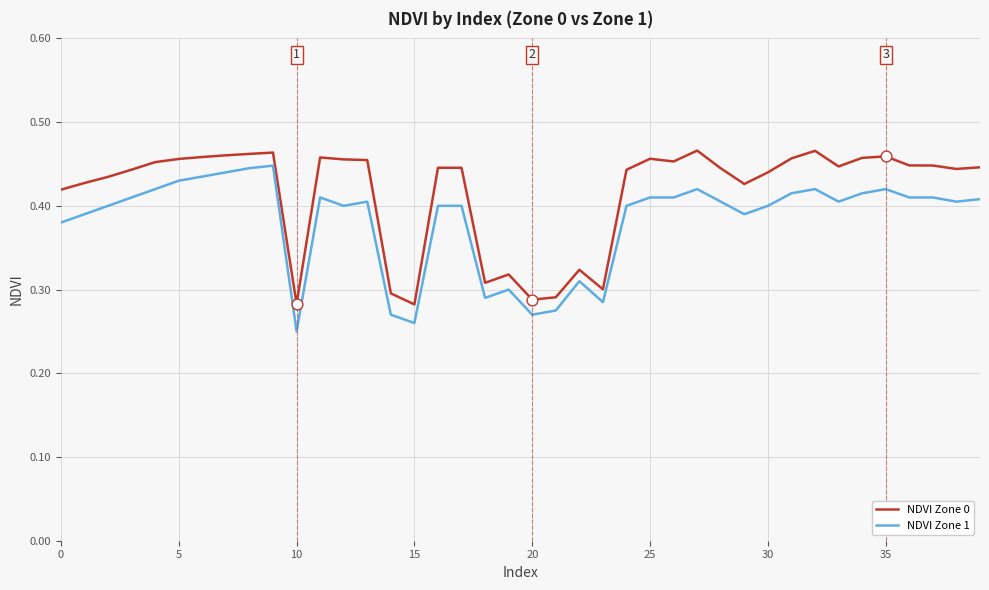

List the series in order of their overall mean, highest first.

NDVI Zone 0, NDVI Zone 1